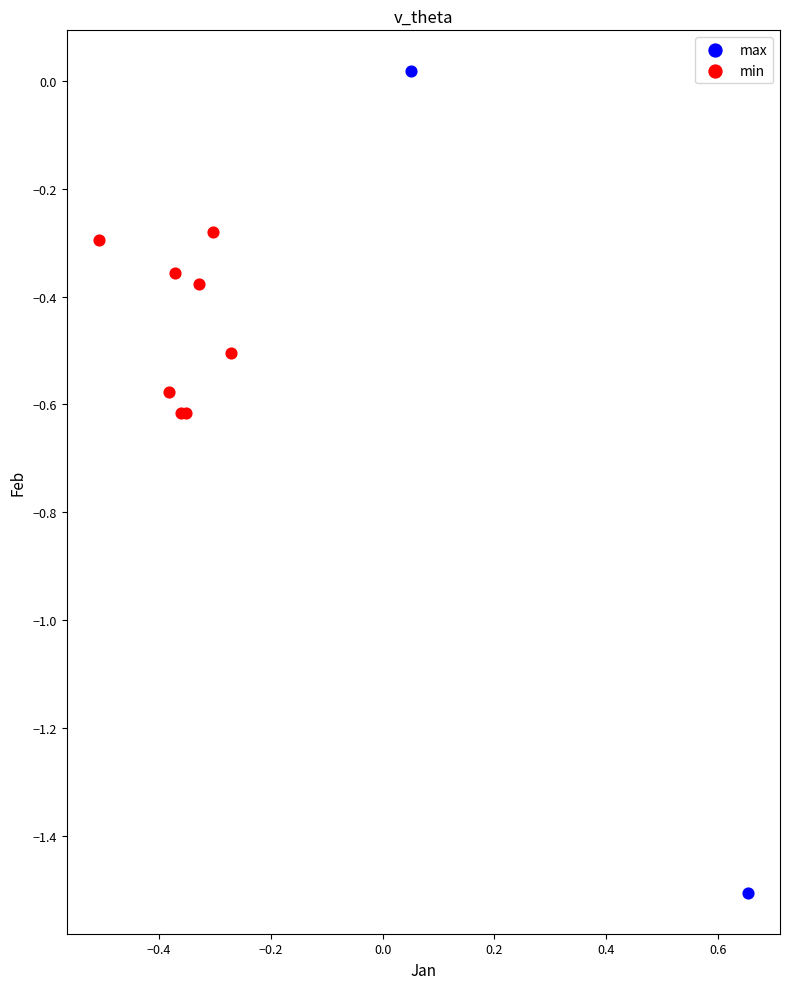

Which series has the largest Y range (max minus min)?

max